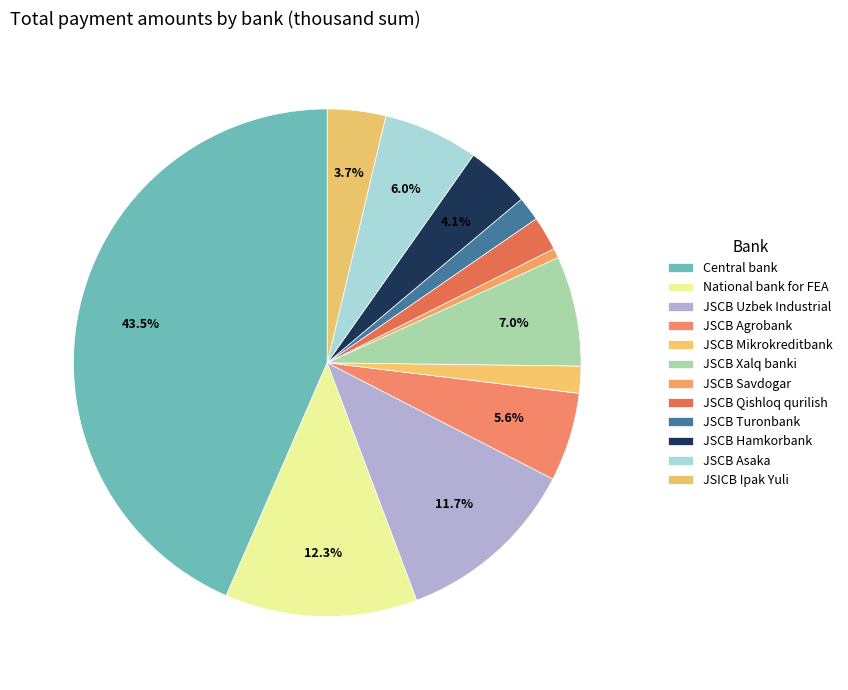

Rank the categories by value from highest to lowest.

Central bank, National bank for FEA, JSCB Uzbek Industrial, JSCB Xalq banki, JSCB Asaka, JSCB Agrobank, JSCB Hamkorbank, JSICB Ipak Yuli, JSCB Qishloq qurilish, JSCB Mikrokreditbank, JSCB Turonbank, JSCB Savdogar